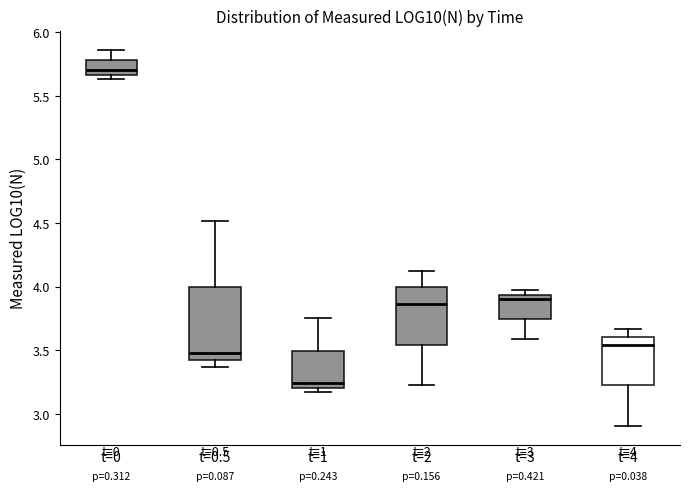

Comparing the boxes themselves (not the whiskers), which one is the tallest?

t=0.5